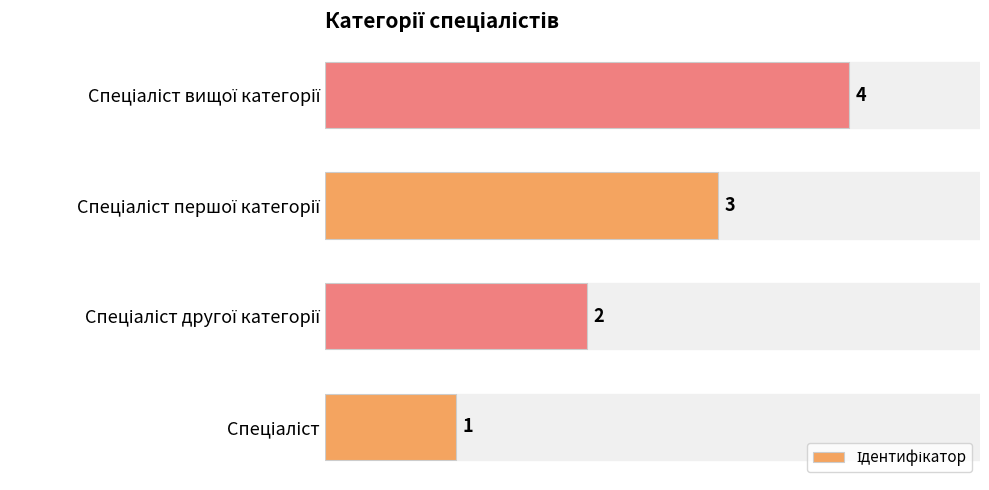

How many distinct data groups are displayed?

1